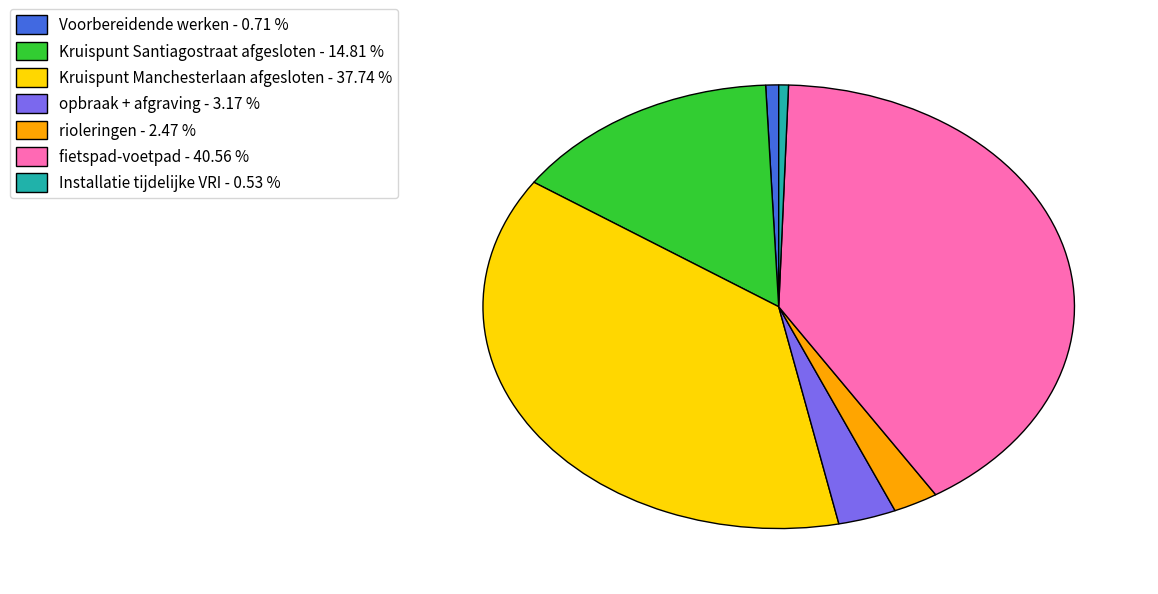

What is the ratio of the value at opbraak + afgraving to the value at Kruispunt Manchesterlaan afgesloten?

0.1